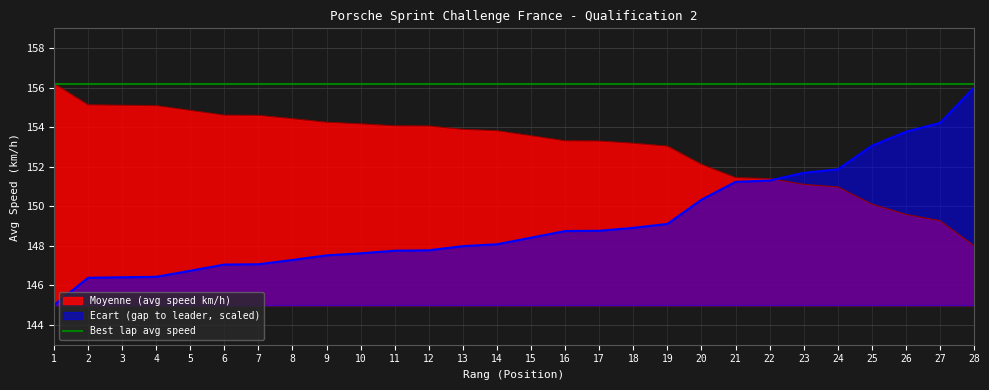

Reading left to right, extract all data points from this chart.

Moyenne: 1=156.2	2=155.1	3=155.1	4=155.1	5=154.8	6=154.6	7=154.6	8=154.4	9=154.2	10=154.2	11=154.1	12=154.1	13=153.9	14=153.8	15=153.6	16=153.3	17=153.3	18=153.2	19=153.0	20=152.1	21=151.4	22=151.4	23=151.1	24=151.0	25=150.1	26=149.6	27=149.3	28=148.0
Ecart_sec: 1=145.0	2=146.4	3=146.4	4=146.4	5=146.7	6=147.1	7=147.1	8=147.3	9=147.5	10=147.6	11=147.8	12=147.8	13=148.0	14=148.1	15=148.4	16=148.7	17=148.8	18=148.9	19=149.1	20=150.3	21=151.2	22=151.3	23=151.7	24=151.9	25=153.1	26=153.8	27=154.2	28=156.0